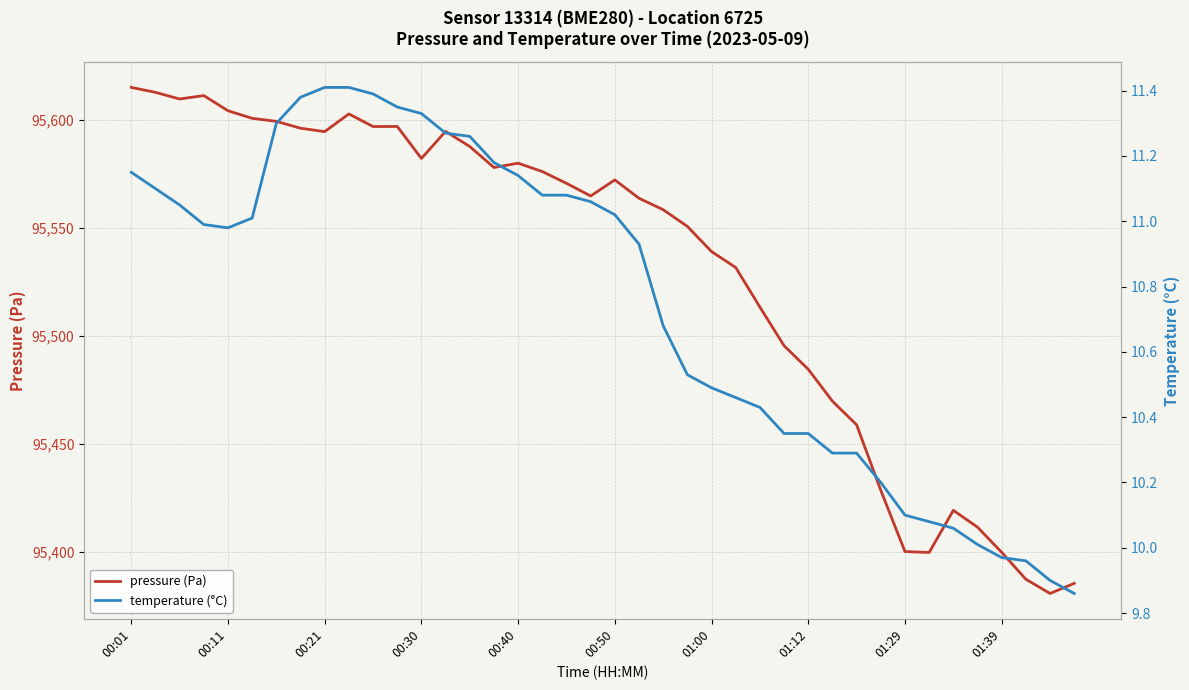

What is the total value across all series at 31?

95438.6